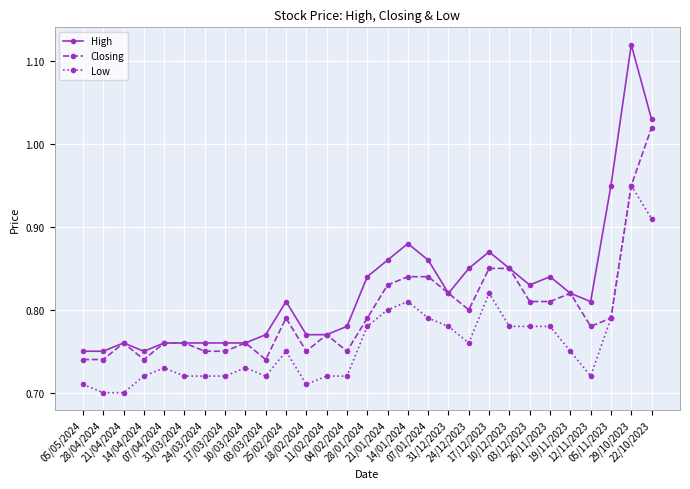

List the series in order of their peak value, lowest first.

Low, Closing, High